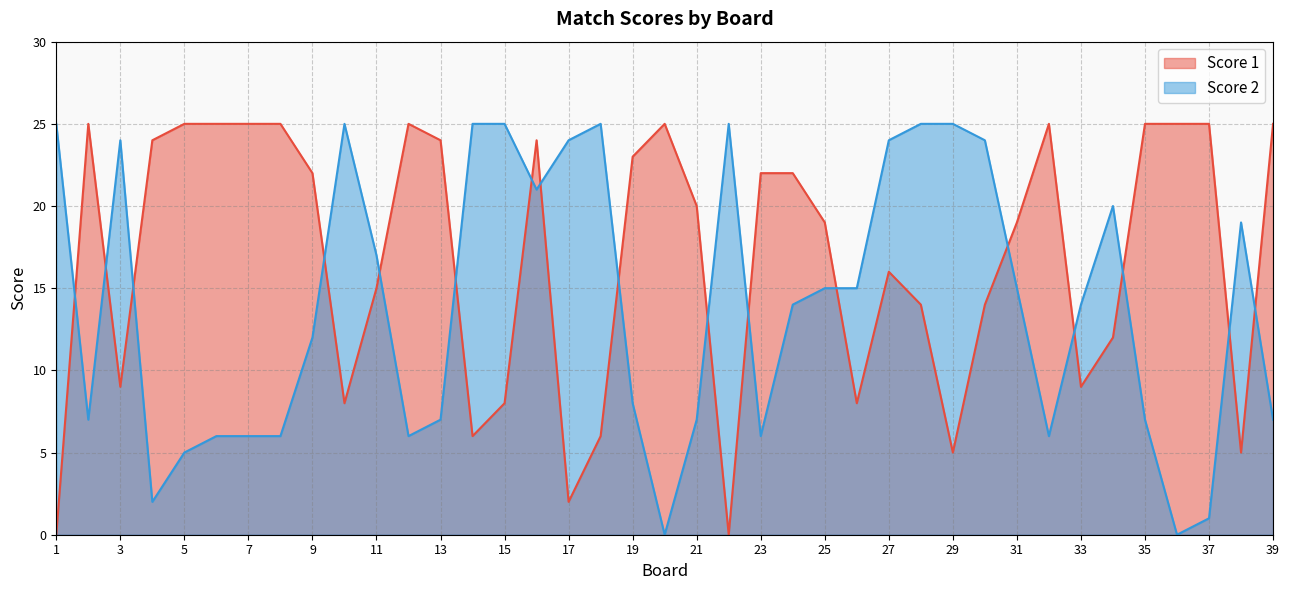

What is the sum of all Score 1 values?

656